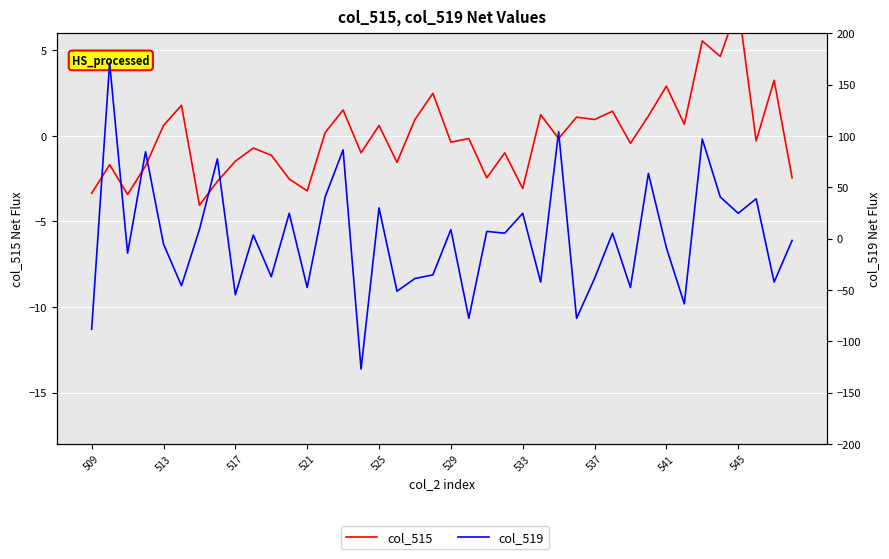

The col_519 series shows 17.2 at 35. True or false?

False